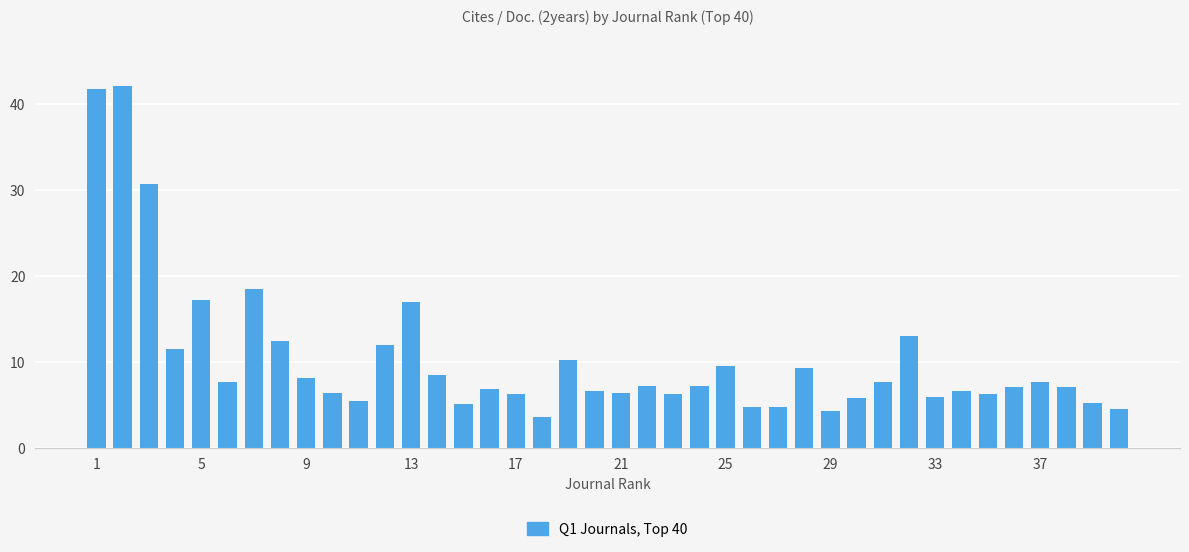

What is the average value?

10.4